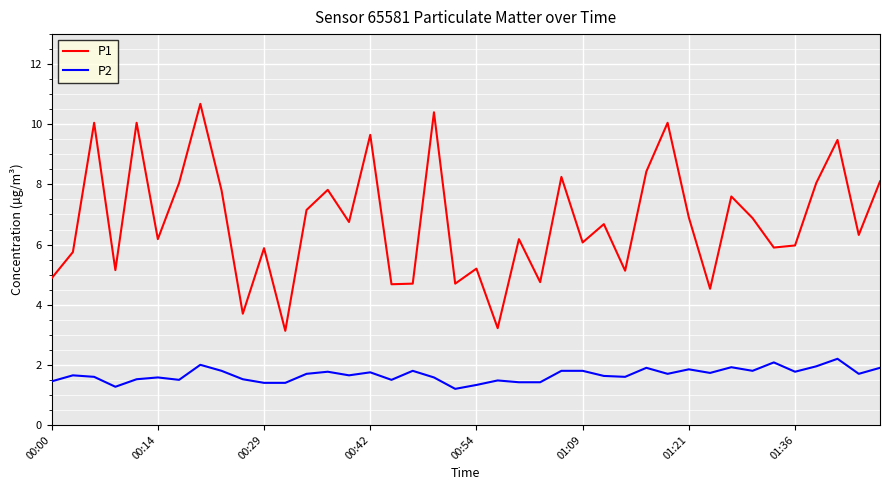

What are all the series names shown in the legend?

P1, P2